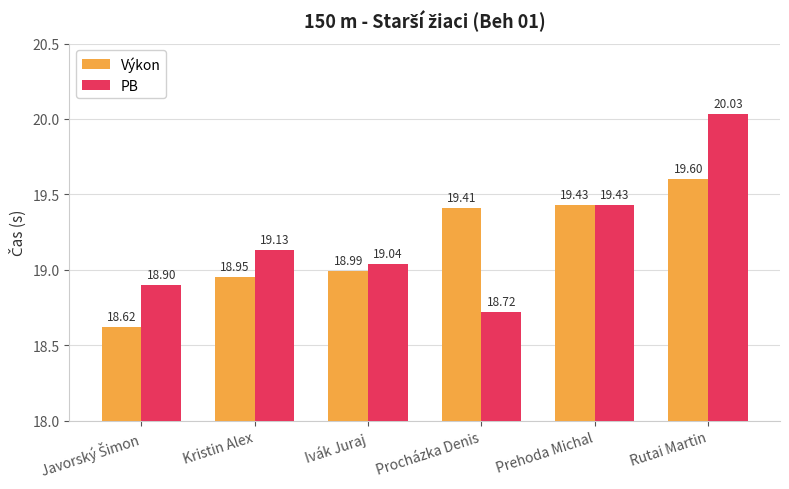

At which label does PB first exceed 19?

Kristin Alex